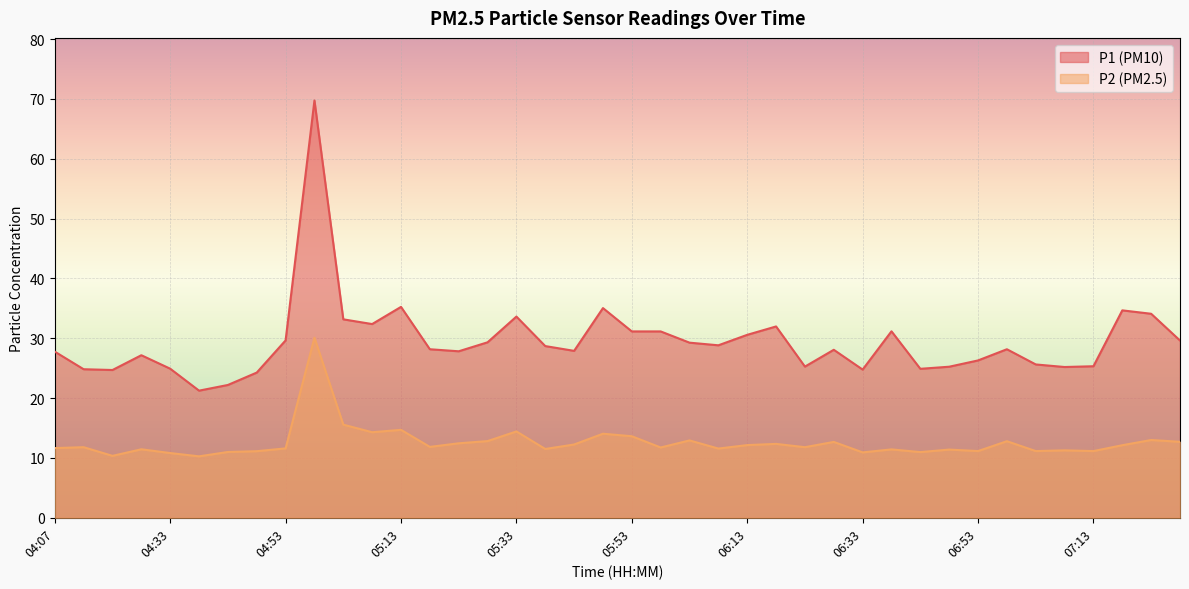

True or false: P1 and P2 intersect in this chart.

False